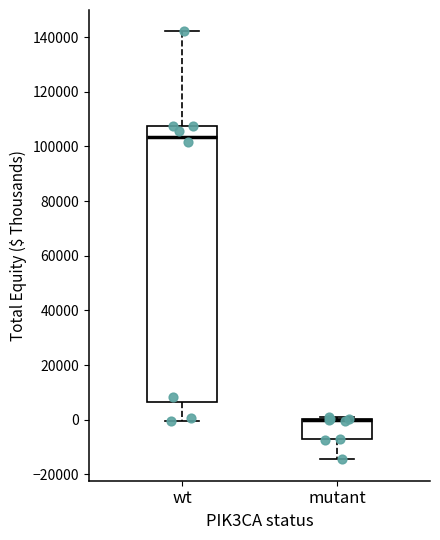

Which box is the tallest, from its lower edge to its upper edge?

wt